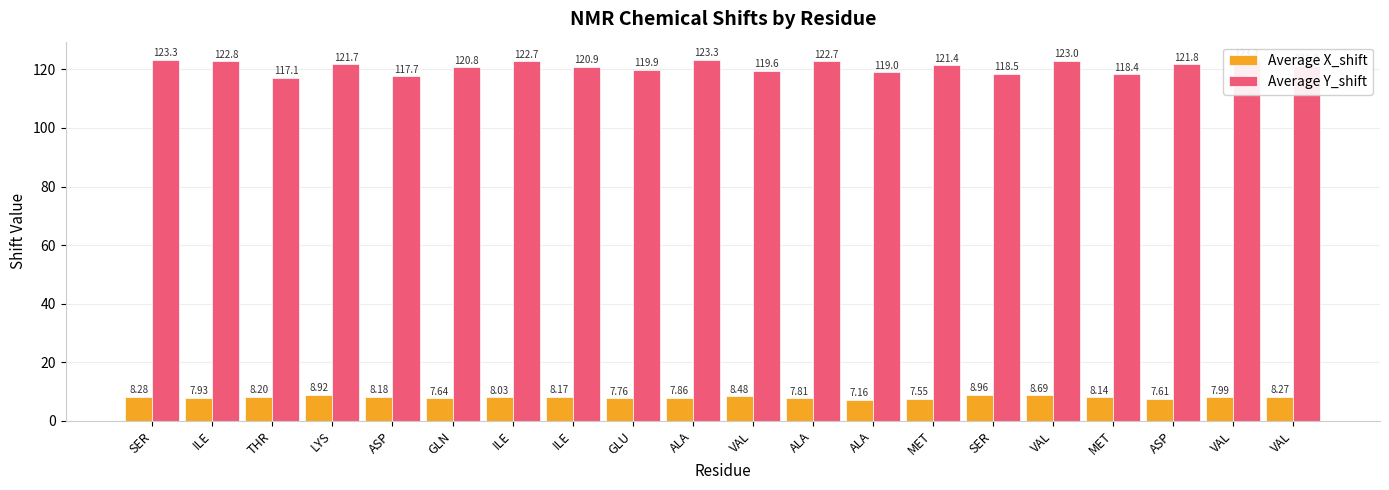

What are all the series names shown in the legend?

Average X_shift, Average Y_shift